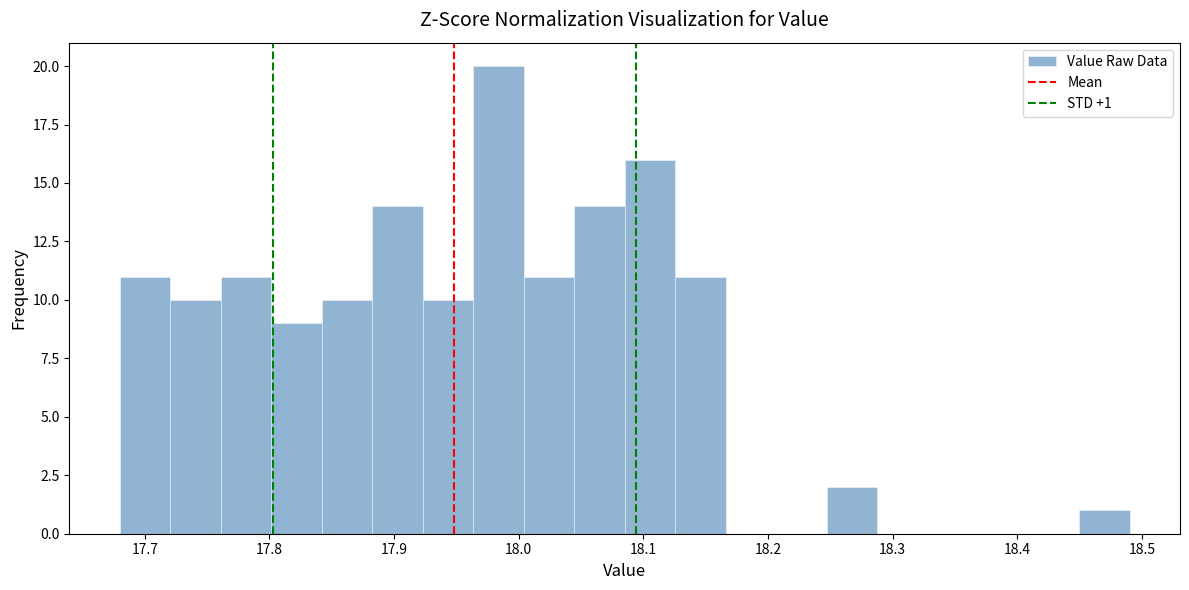

Over which range of the x-axis is the bar tallest?

17.96 to 18.00